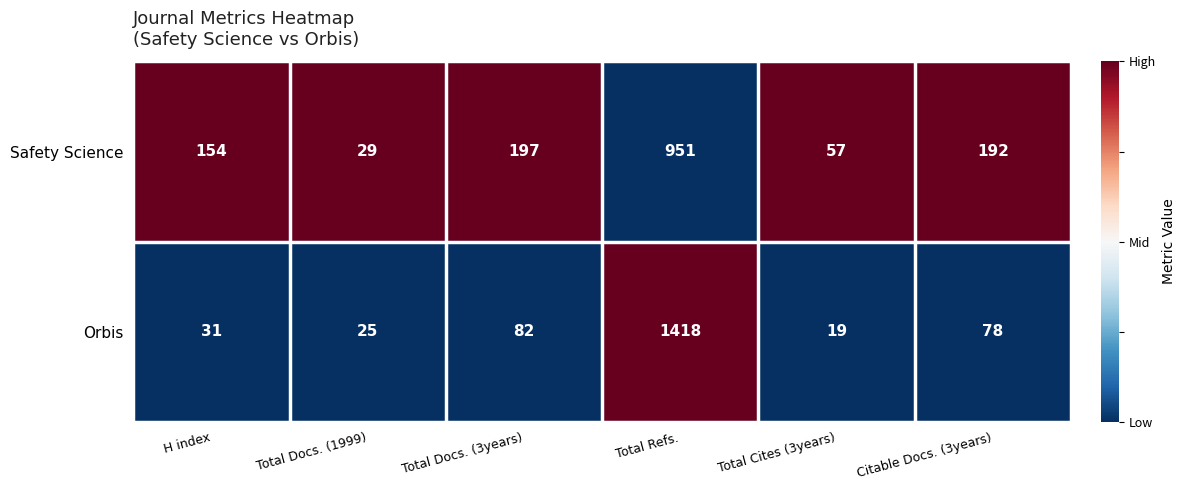

Which label corresponds to the largest value in the chart?

Total Refs.